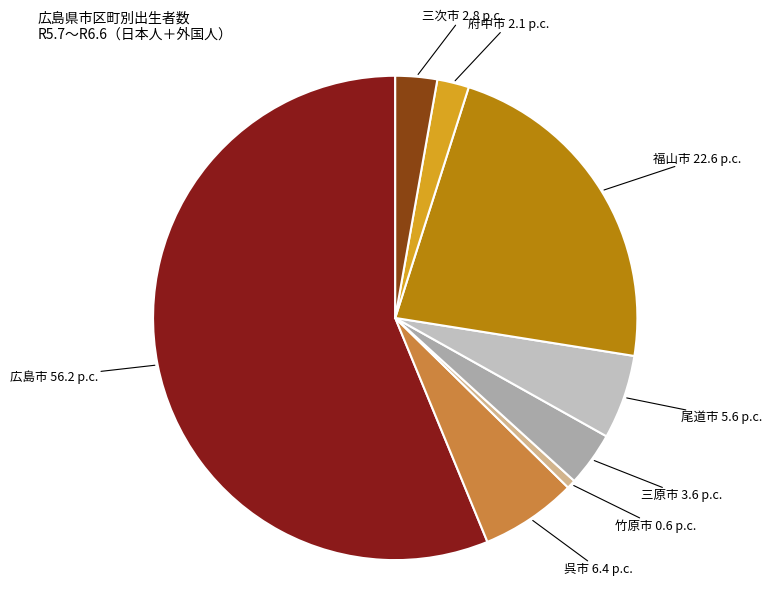

The 竹原市 slice represents 11% of the pie. True or false?

False